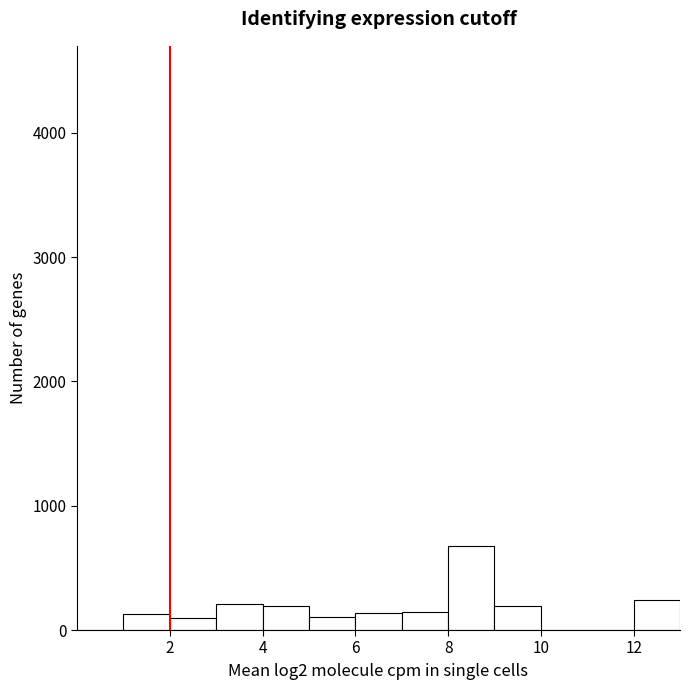

Reading left to right, list every bar in this chart as the range it spans on the x-axis followed by its height. The values are not printed on the chart, so give them approximately, as read against the axis.

0 to 1: 0
1 to 2: 100
2 to 3: under 100
3 to 4: 200
4 to 5: 200
5 to 6: 100
6 to 7: 100
7 to 8: 100
8 to 9: 700
9 to 10: 200
10 to 11: 0
11 to 12: 0
12 to 13: 200